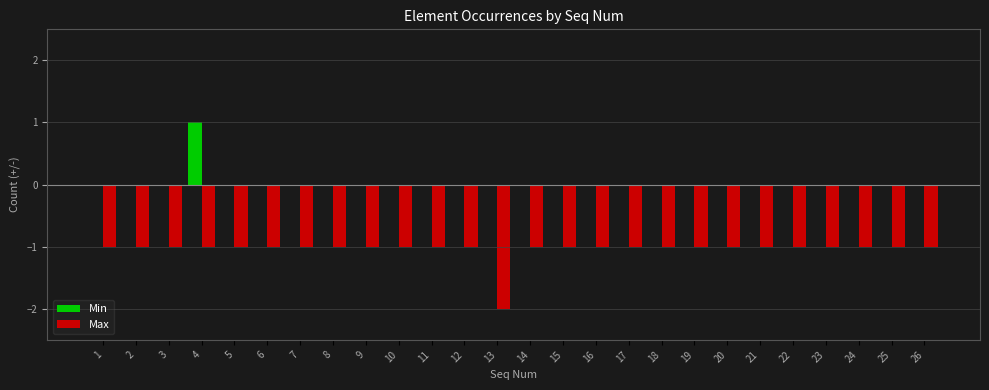

The value of Min at 21 is -1. True or false?

False